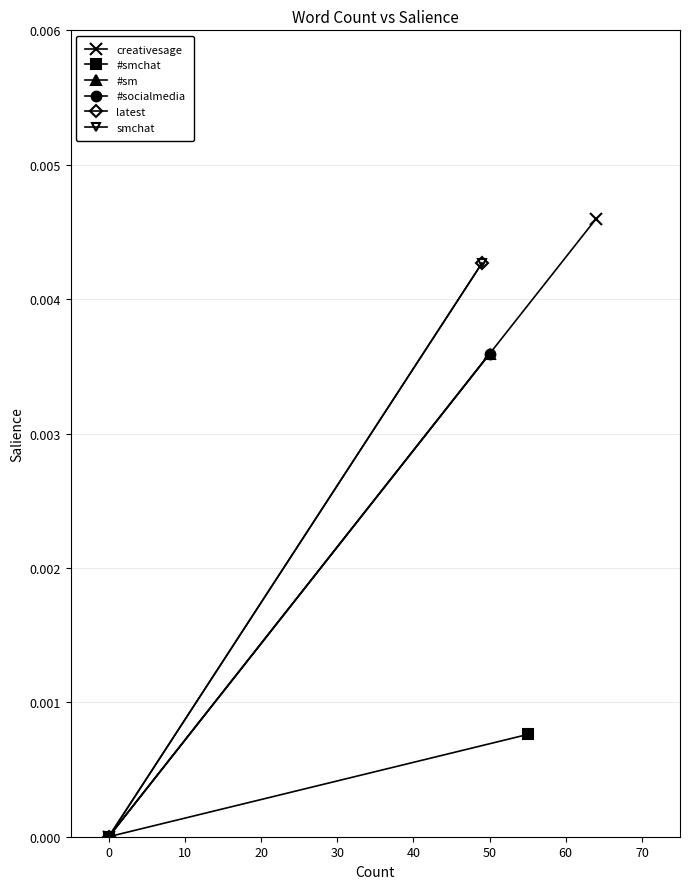

The smchat series shows 0.0 at 0. True or false?

True